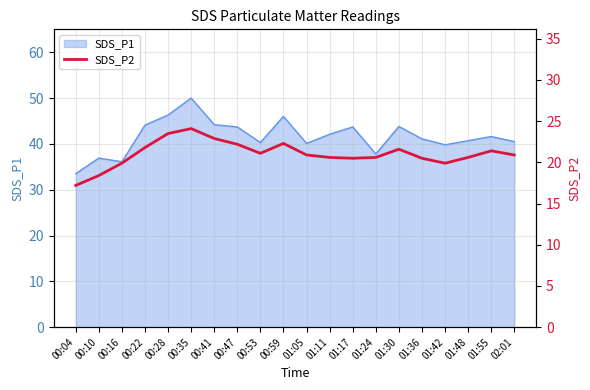

Is it true that SDS_P1 equals 46.3 at 00:28?

True